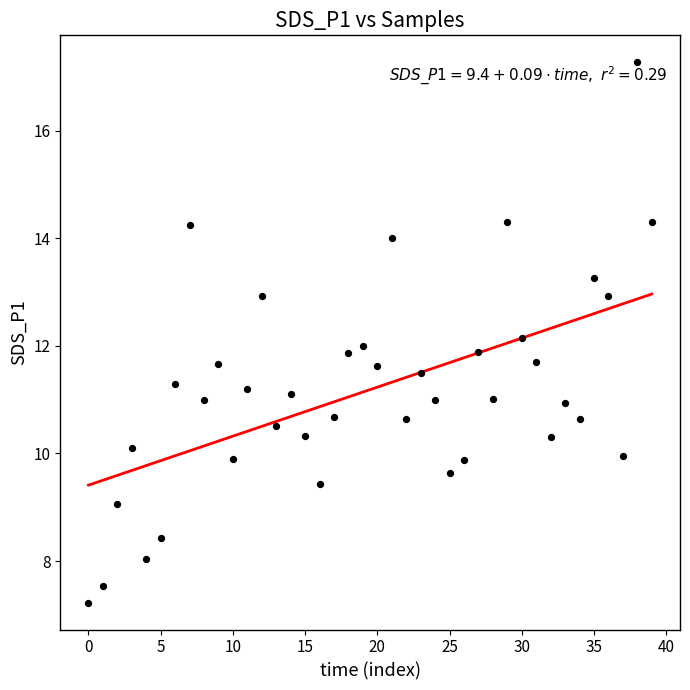

What is the range of Y values (max minus min)?

10.0